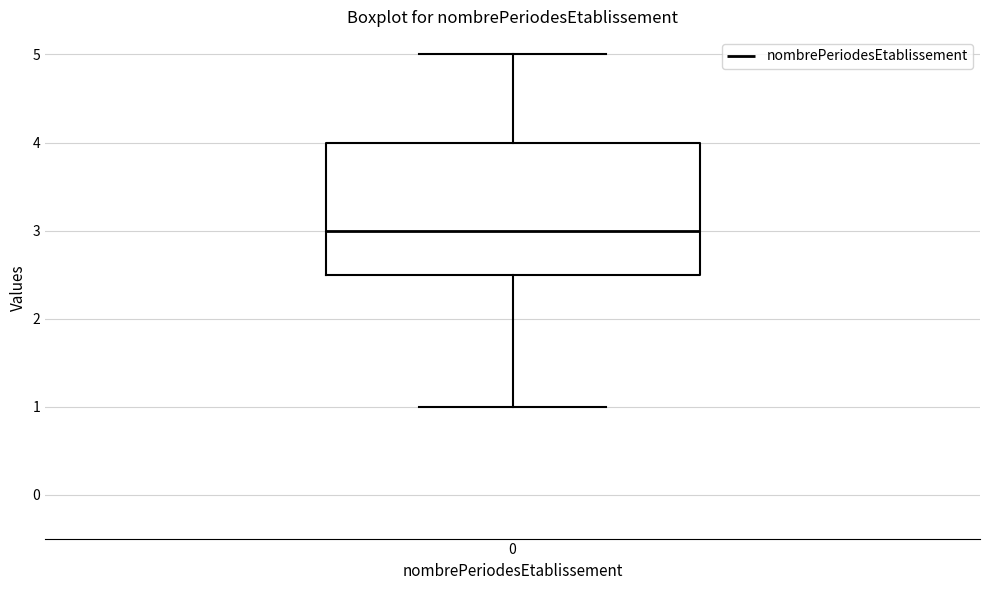

Read this box plot against the y-axis: the position of the median line, the range covered by the box, and the ends of both whiskers. The values are not printed on the chart, so give them approximately, as read against the axis.

median 3.0, box 2.5 to 4.0, whiskers 1.0 to 5.0